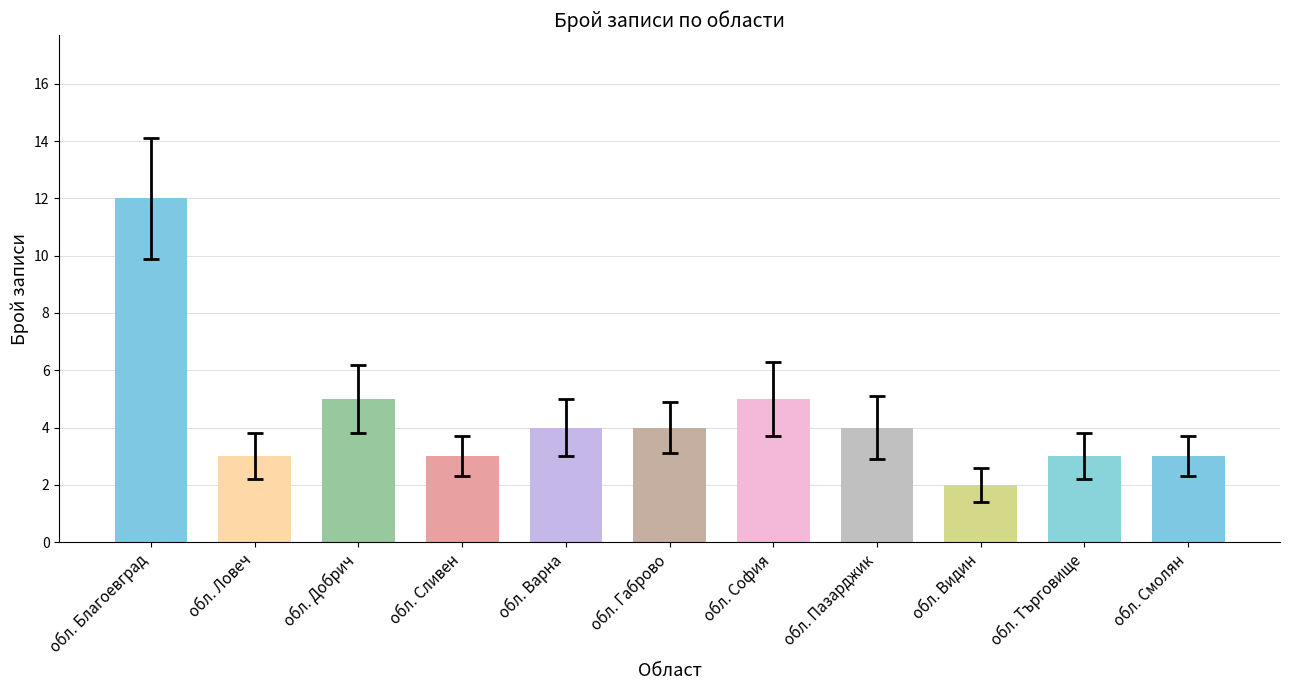

What is the value of the 7th bar from the left?

5